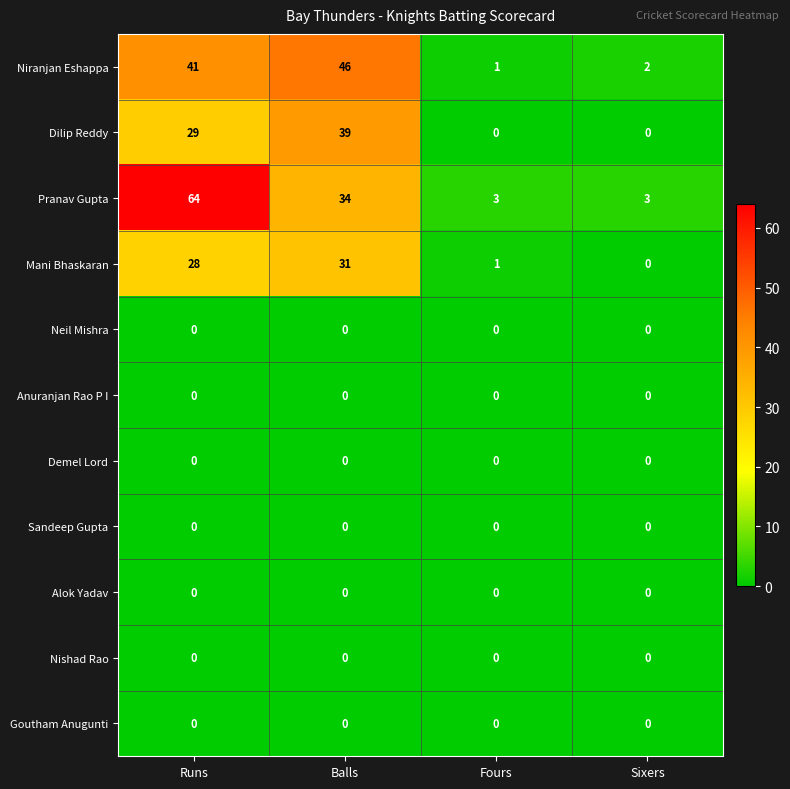

True or false: Alok Yadav has a value of 0 at Fours.

True